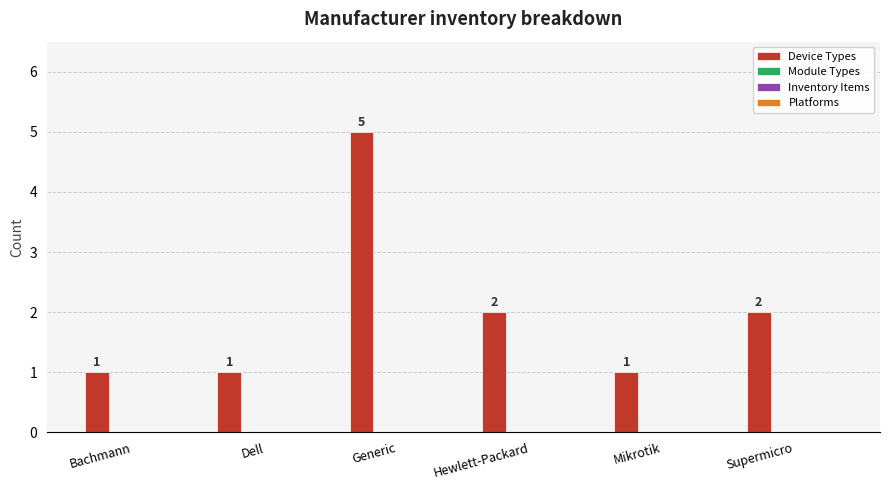

What is the value of the 6th bar from the left?

2